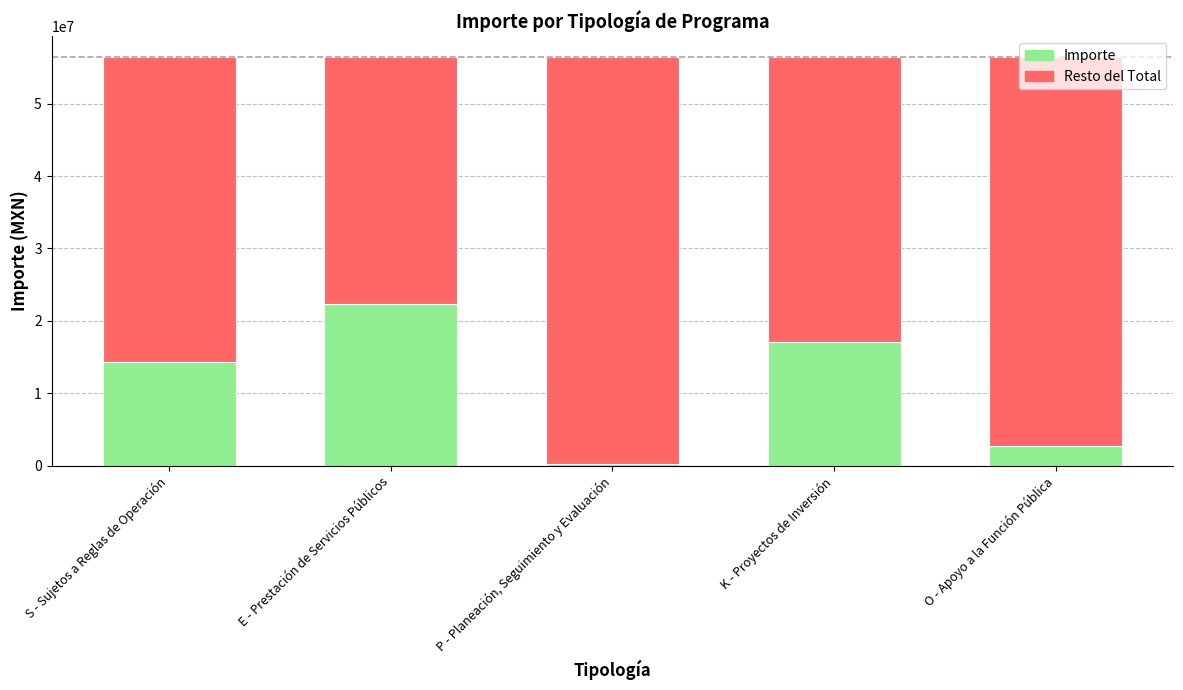

What is the highest value of the Importe series?

22275440.1